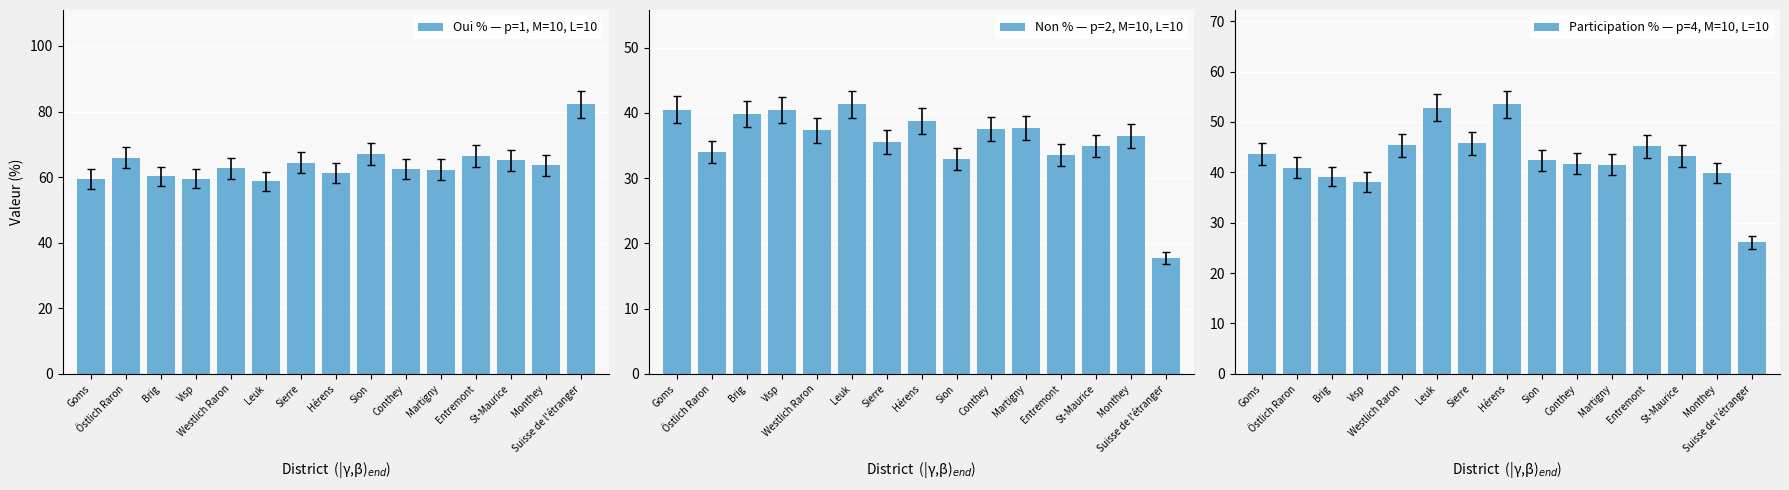

Reading left to right, what are all the values shown in this chart?

Oui % — p=1, M=10, L=10: Goms=59.5	Östlich Raron=66.0	Brig=60.2	Visp=59.5	Westlich Raron=62.7	Leuk=58.7	Sierre=64.4	Hérens=61.2	Sion=67.1	Conthey=62.4	Martigny=62.3	Entremont=66.4	St-Maurice=65.1	Monthey=63.6	Suisse de l'étranger=82.2
Non % — p=2, M=10, L=10: Goms=40.5	Östlich Raron=34.0	Brig=39.8	Visp=40.5	Westlich Raron=37.3	Leuk=41.3	Sierre=35.6	Hérens=38.8	Sion=32.9	Conthey=37.6	Martigny=37.7	Entremont=33.6	St-Maurice=34.9	Monthey=36.4	Suisse de l'étranger=17.8
Participation % — p=4, M=10, L=10: Goms=43.6	Östlich Raron=41.0	Brig=39.2	Visp=38.1	Westlich Raron=45.4	Leuk=52.8	Sierre=45.8	Hérens=53.5	Sion=42.4	Conthey=41.7	Martigny=41.5	Entremont=45.2	St-Maurice=43.3	Monthey=39.8	Suisse de l'étranger=26.1